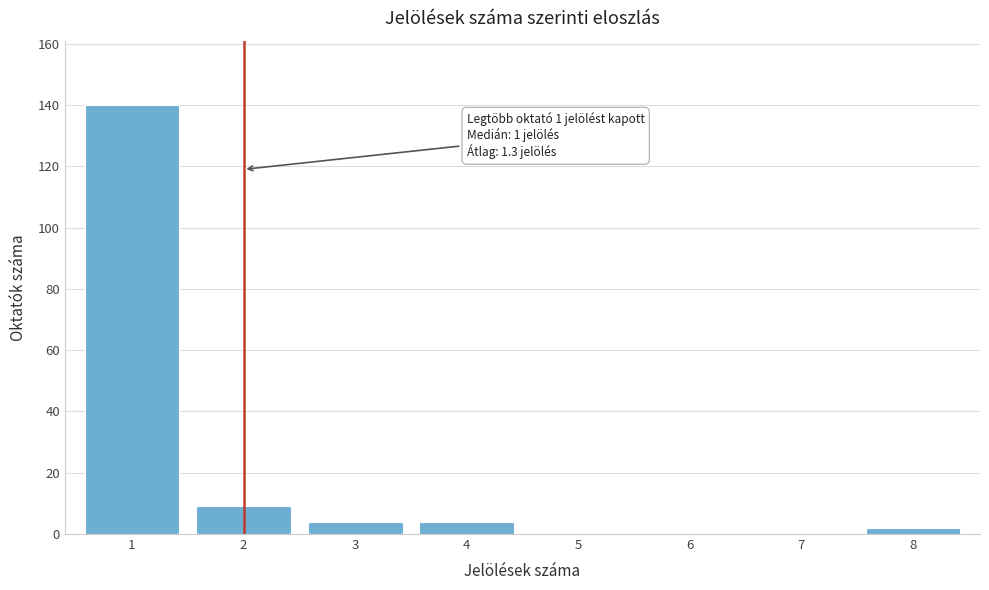

Reading right to left, list all the values displayed in this chart.

8=2	7=0	6=0	5=0	4=4	3=4	2=9	1=140